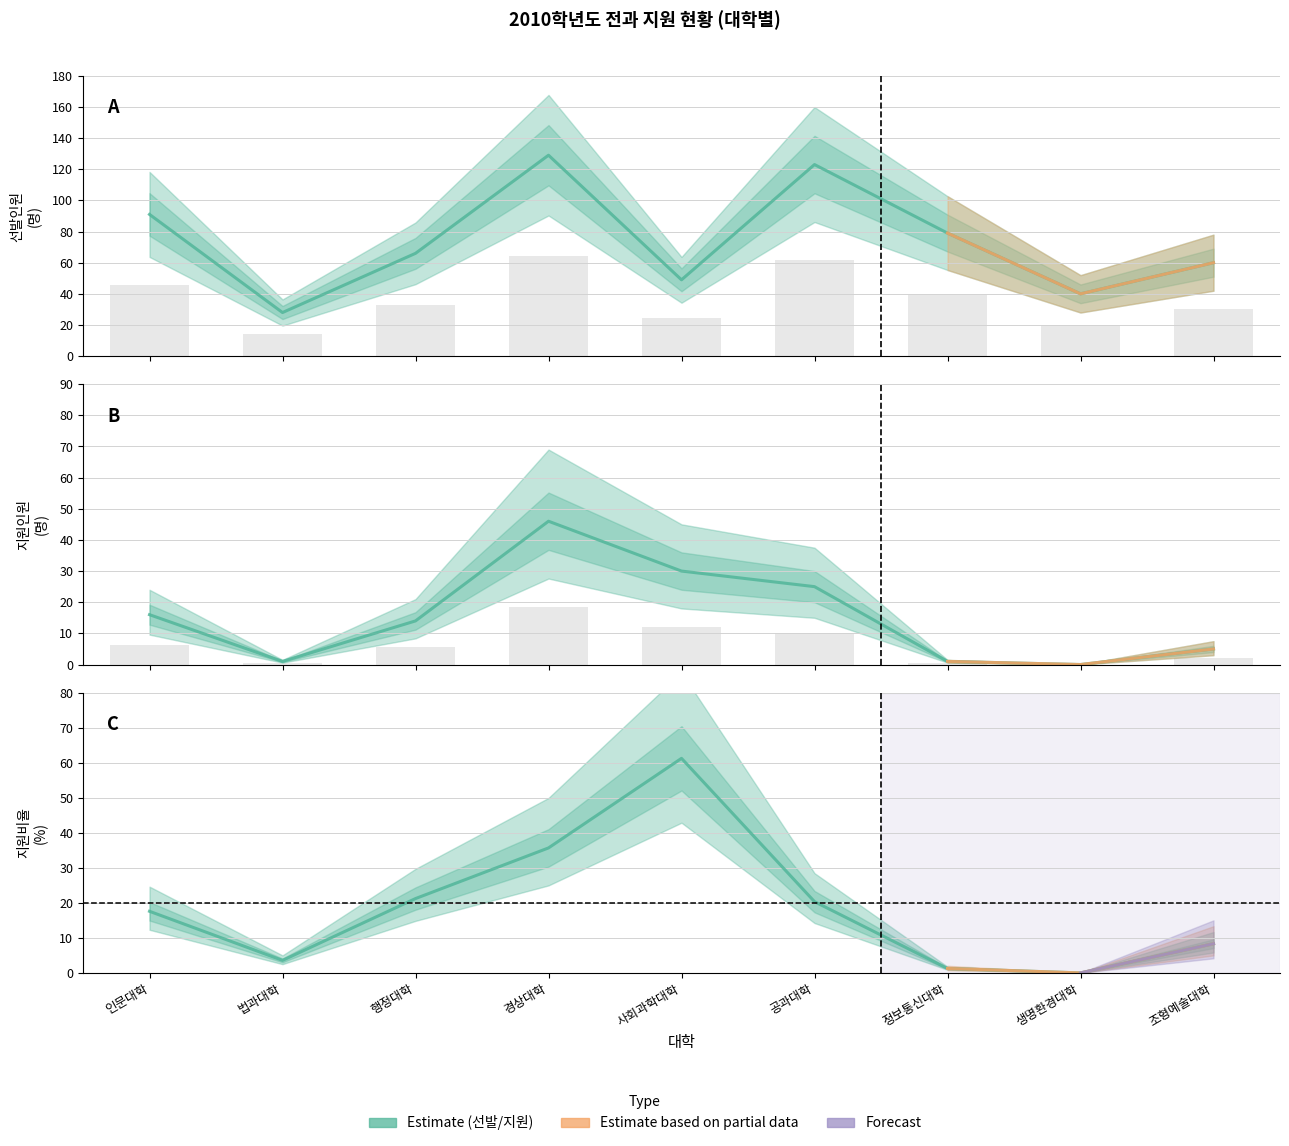

How many series are shown in this chart?

3